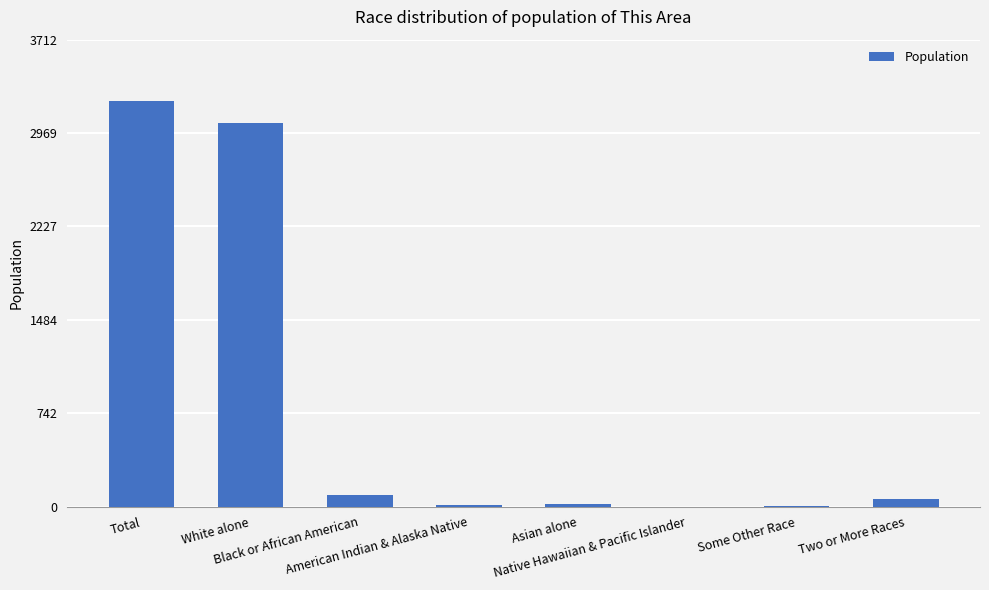

What is the maximum value shown in the chart?

3228